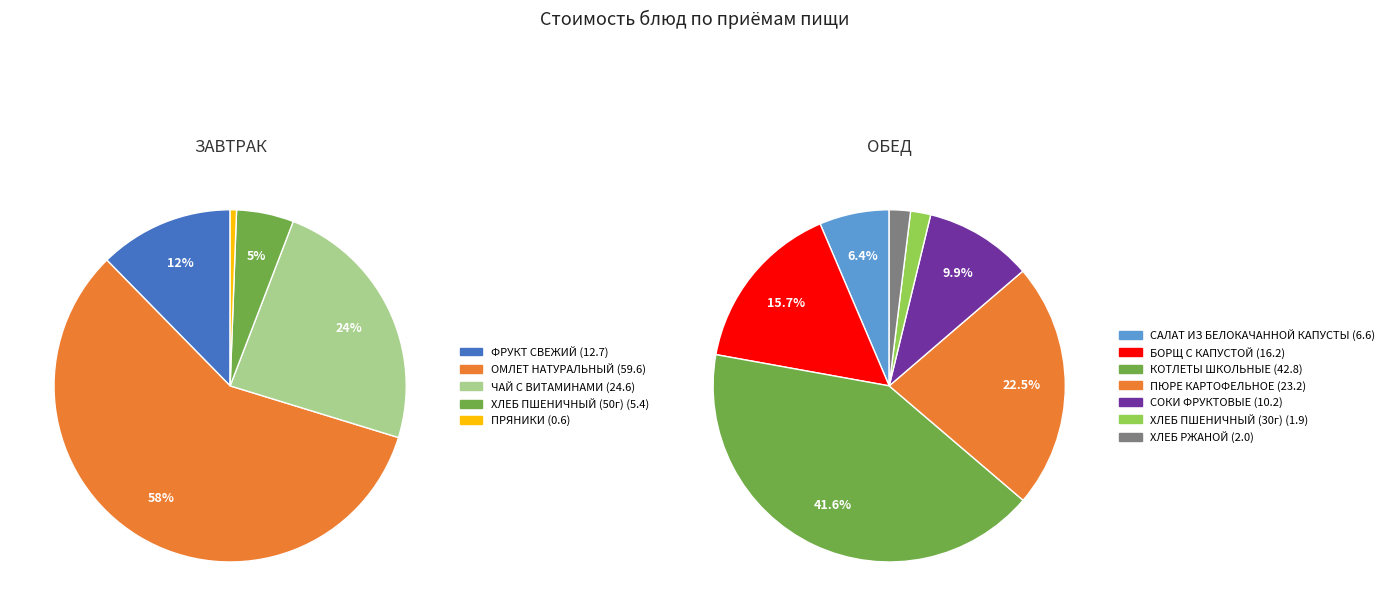

Between САЛАТ ИЗ БЕЛОКАЧАННОЙ КАПУСТЫ and КОТЛЕТЫ ШКОЛЬНЫЕ, which is larger?

КОТЛЕТЫ ШКОЛЬНЫЕ